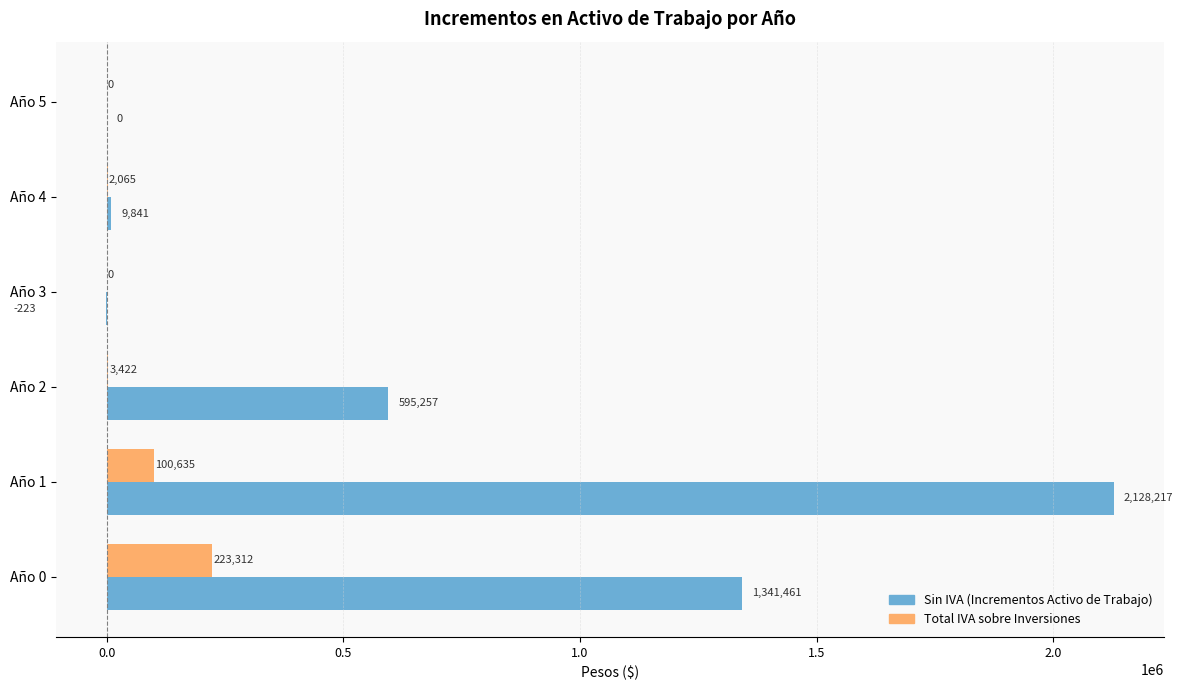

Where is Sin IVA (Incrementos Activo de Trabajo) nearest to the value 1063997?

Año 0